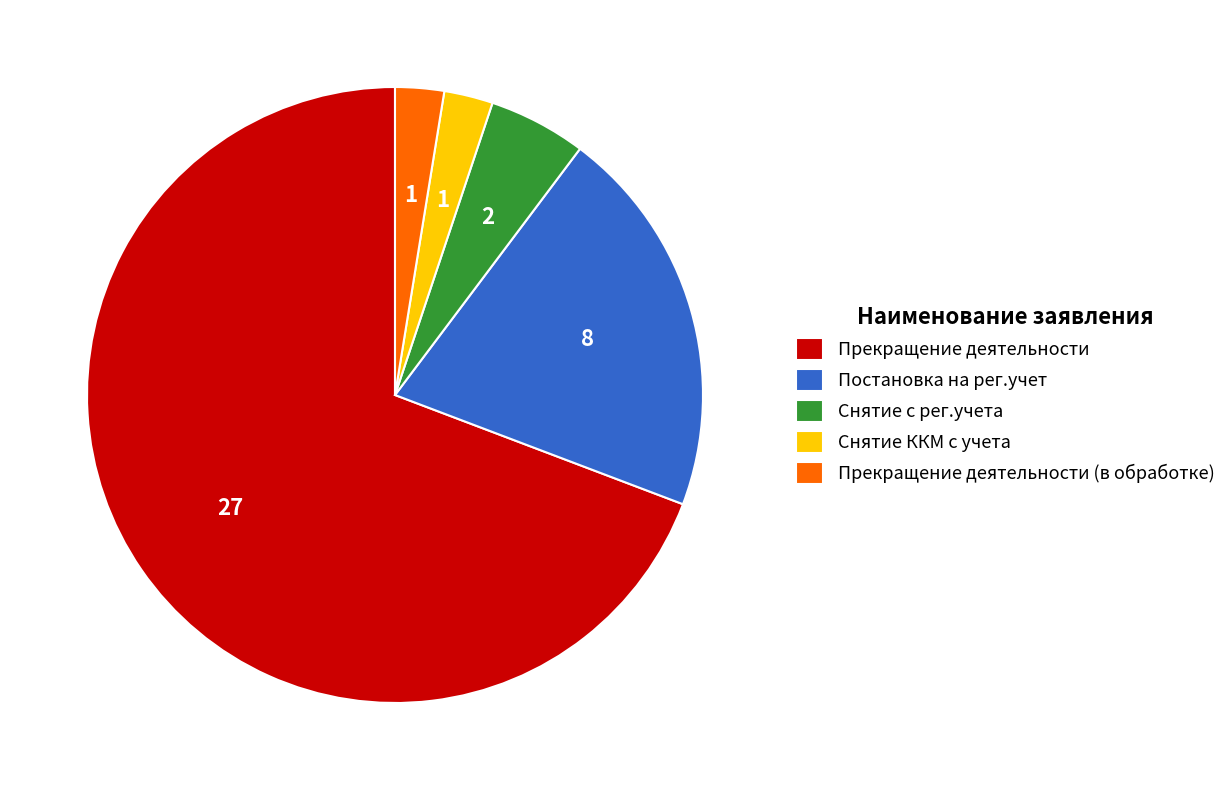

Combined, do Постановка на рег.учет and Прекращение деятельности account for over 50%?

Yes